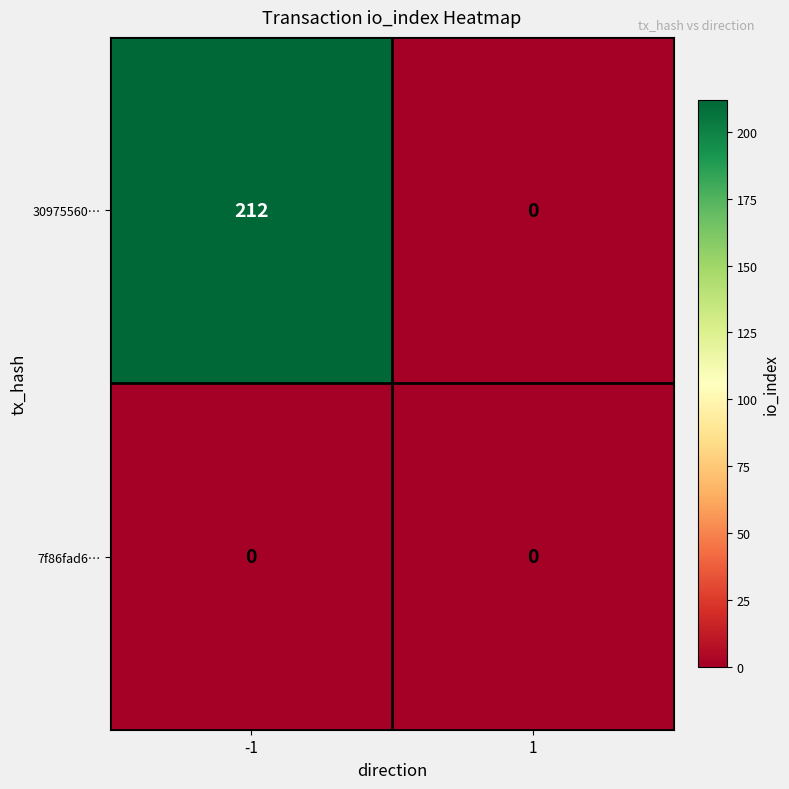

Reading left to right, extract all data points from this chart.

30975560…: -1=212	1=0
7f86fad6…: -1=0	1=0